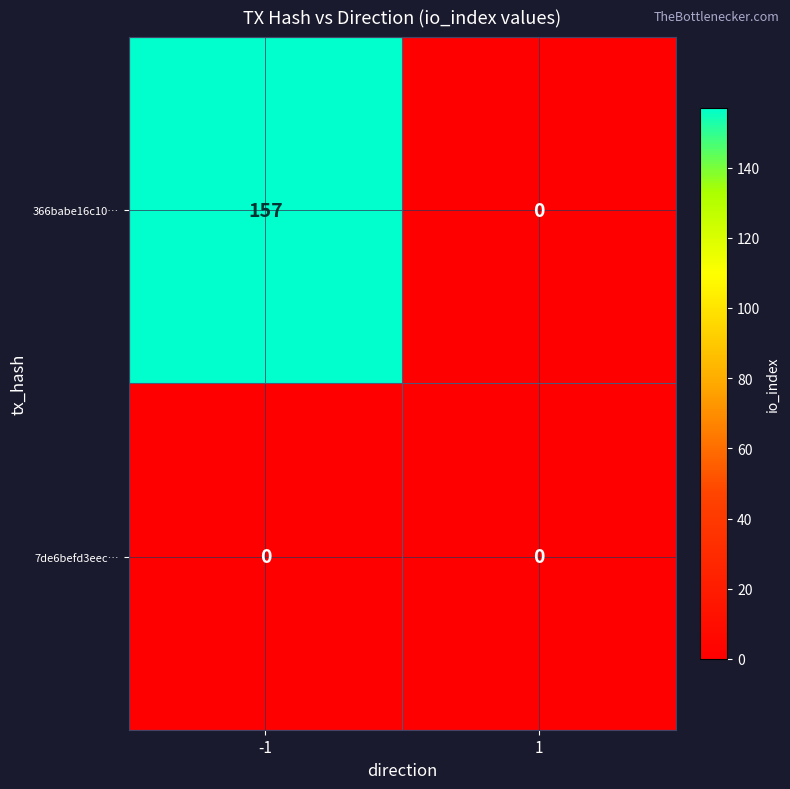

Which series changed the most between -1 and 1?

366babe16c10…